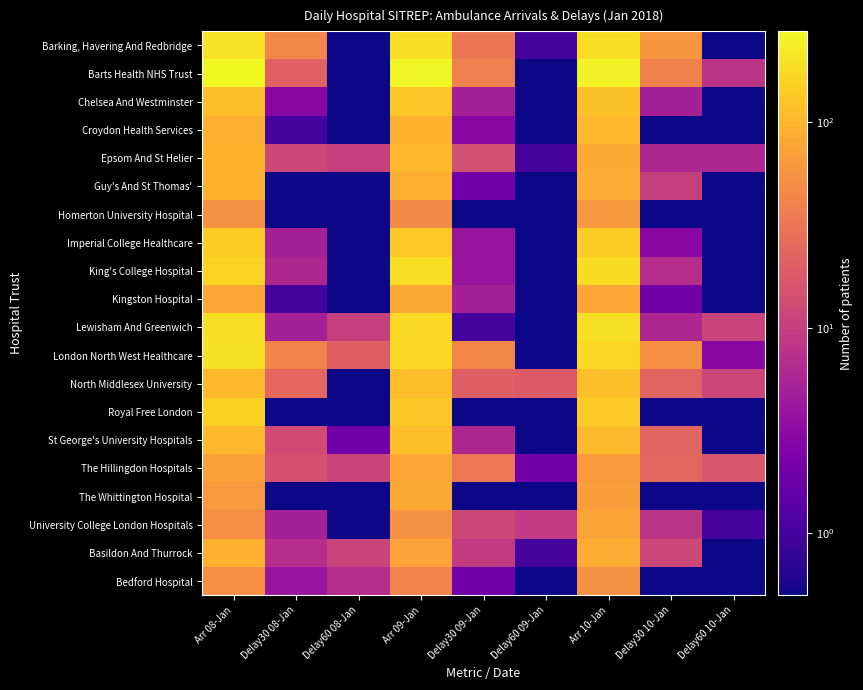

Reading left to right, what are all the values shown in this chart?

Barking, Havering And Redbridge: Arr 08-Jan=199.0	Delay30 08-Jan=43.0	Delay60 08-Jan=0.5	Arr 09-Jan=188.0	Delay30 09-Jan=32.0	Delay60 09-Jan=1.0	Arr 10-Jan=191.0	Delay30 10-Jan=59.0	Delay60 10-Jan=0.5
Barts Health NHS Trust: Arr 08-Jan=277.0	Delay30 08-Jan=21.0	Delay60 08-Jan=0.5	Arr 09-Jan=266.0	Delay30 09-Jan=39.0	Delay60 09-Jan=0.5	Arr 10-Jan=253.0	Delay30 10-Jan=40.0	Delay60 10-Jan=8.0
Chelsea And Westminster: Arr 08-Jan=115.0	Delay30 08-Jan=3.0	Delay60 08-Jan=0.5	Arr 09-Jan=129.0	Delay30 09-Jan=5.0	Delay60 09-Jan=0.5	Arr 10-Jan=122.0	Delay30 10-Jan=5.0	Delay60 10-Jan=0.5
Croydon Health Services: Arr 08-Jan=93.0	Delay30 08-Jan=1.0	Delay60 08-Jan=0.5	Arr 09-Jan=94.0	Delay30 09-Jan=3.0	Delay60 09-Jan=0.5	Arr 10-Jan=106.0	Delay30 10-Jan=0.5	Delay60 10-Jan=0.5
Epsom And St Helier: Arr 08-Jan=96.0	Delay30 08-Jan=12.0	Delay60 08-Jan=10.0	Arr 09-Jan=106.0	Delay30 09-Jan=14.0	Delay60 09-Jan=1.0	Arr 10-Jan=83.0	Delay30 10-Jan=6.0	Delay60 10-Jan=6.0
Guy's And St Thomas': Arr 08-Jan=94.0	Delay30 08-Jan=0.5	Delay60 08-Jan=0.5	Arr 09-Jan=91.0	Delay30 09-Jan=2.0	Delay60 09-Jan=0.5	Arr 10-Jan=86.0	Delay30 10-Jan=10.0	Delay60 10-Jan=0.5
Homerton University Hospital: Arr 08-Jan=54.0	Delay30 08-Jan=0.5	Delay60 08-Jan=0.5	Arr 09-Jan=48.0	Delay30 09-Jan=0.5	Delay60 09-Jan=0.5	Arr 10-Jan=60.0	Delay30 10-Jan=0.5	Delay60 10-Jan=0.5
Imperial College Healthcare: Arr 08-Jan=139.0	Delay30 08-Jan=5.0	Delay60 08-Jan=0.5	Arr 09-Jan=138.0	Delay30 09-Jan=4.0	Delay60 09-Jan=0.5	Arr 10-Jan=145.0	Delay30 10-Jan=3.0	Delay60 10-Jan=0.5
King's College Hospital: Arr 08-Jan=159.0	Delay30 08-Jan=6.0	Delay60 08-Jan=0.5	Arr 09-Jan=190.0	Delay30 09-Jan=4.0	Delay60 09-Jan=0.5	Arr 10-Jan=179.0	Delay30 10-Jan=7.0	Delay60 10-Jan=0.5
Kingston Hospital: Arr 08-Jan=77.0	Delay30 08-Jan=1.0	Delay60 08-Jan=0.5	Arr 09-Jan=82.0	Delay30 09-Jan=5.0	Delay60 09-Jan=0.5	Arr 10-Jan=79.0	Delay30 10-Jan=2.0	Delay60 10-Jan=0.5
Lewisham And Greenwich: Arr 08-Jan=191.0	Delay30 08-Jan=5.0	Delay60 08-Jan=10.0	Arr 09-Jan=177.0	Delay30 09-Jan=1.0	Delay60 09-Jan=0.5	Arr 10-Jan=195.0	Delay30 10-Jan=6.0	Delay60 10-Jan=11.0
London North West Healthcare: Arr 08-Jan=195.0	Delay30 08-Jan=42.0	Delay60 08-Jan=20.0	Arr 09-Jan=172.0	Delay30 09-Jan=45.0	Delay60 09-Jan=0.5	Arr 10-Jan=173.0	Delay30 10-Jan=52.0	Delay60 10-Jan=3.0
North Middlesex University: Arr 08-Jan=105.0	Delay30 08-Jan=24.0	Delay60 08-Jan=0.5	Arr 09-Jan=115.0	Delay30 09-Jan=20.0	Delay60 09-Jan=18.0	Arr 10-Jan=118.0	Delay30 10-Jan=22.0	Delay60 10-Jan=12.0
Royal Free London: Arr 08-Jan=157.0	Delay30 08-Jan=0.5	Delay60 08-Jan=0.5	Arr 09-Jan=133.0	Delay30 09-Jan=0.5	Delay60 09-Jan=0.5	Arr 10-Jan=138.0	Delay30 10-Jan=0.5	Delay60 10-Jan=0.5
St George's University Hospitals: Arr 08-Jan=107.0	Delay30 08-Jan=13.0	Delay60 08-Jan=2.0	Arr 09-Jan=115.0	Delay30 09-Jan=6.0	Delay60 09-Jan=0.5	Arr 10-Jan=109.0	Delay30 10-Jan=22.0	Delay60 10-Jan=0.5
The Hillingdon Hospitals: Arr 08-Jan=71.0	Delay30 08-Jan=15.0	Delay60 08-Jan=11.0	Arr 09-Jan=80.0	Delay30 09-Jan=33.0	Delay60 09-Jan=2.0	Arr 10-Jan=63.0	Delay30 10-Jan=23.0	Delay60 10-Jan=17.0
The Whittington Hospital: Arr 08-Jan=62.0	Delay30 08-Jan=0.5	Delay60 08-Jan=0.5	Arr 09-Jan=81.0	Delay30 09-Jan=0.5	Delay60 09-Jan=0.5	Arr 10-Jan=67.0	Delay30 10-Jan=0.5	Delay60 10-Jan=0.5
University College London Hospitals: Arr 08-Jan=53.0	Delay30 08-Jan=5.0	Delay60 08-Jan=0.5	Arr 09-Jan=54.0	Delay30 09-Jan=12.0	Delay60 09-Jan=9.0	Arr 10-Jan=76.0	Delay30 10-Jan=8.0	Delay60 10-Jan=1.0
Basildon And Thurrock: Arr 08-Jan=93.0	Delay30 08-Jan=7.0	Delay60 08-Jan=11.0	Arr 09-Jan=73.0	Delay30 09-Jan=9.0	Delay60 09-Jan=1.0	Arr 10-Jan=85.0	Delay30 10-Jan=12.0	Delay60 10-Jan=0.5
Bedford Hospital: Arr 08-Jan=53.0	Delay30 08-Jan=4.0	Delay60 08-Jan=7.0	Arr 09-Jan=42.0	Delay30 09-Jan=2.0	Delay60 09-Jan=0.5	Arr 10-Jan=54.0	Delay30 10-Jan=0.5	Delay60 10-Jan=0.5